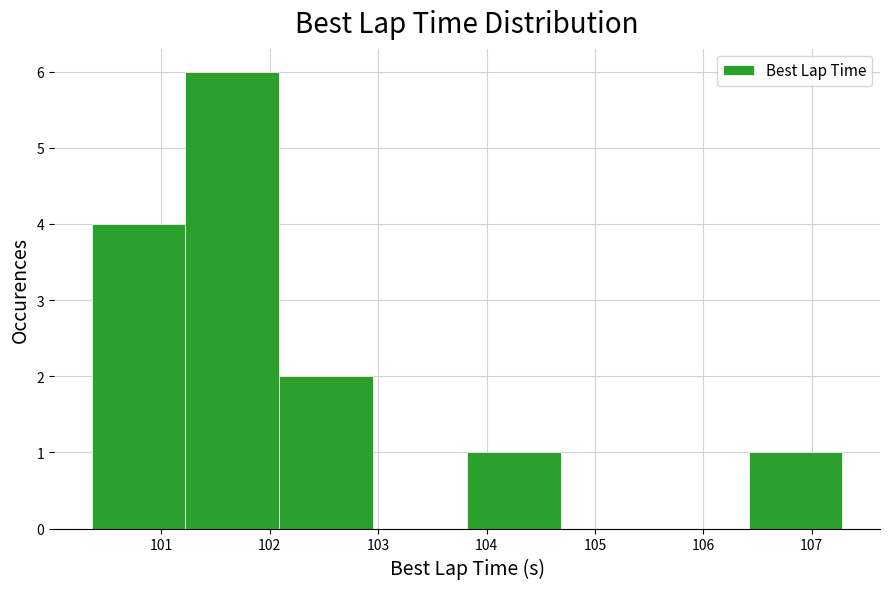

Reading left to right, transcribe this chart: for each bar, give the range it covers on the x-axis and its height. Neither the bar edges nor the heights are printed on the chart, so give them approximately, as read against the axes.

100.4 to 101.2: 4
101.2 to 102.1: 6
102.1 to 103.0: 2
103.0 to 103.8: 0
103.8 to 104.7: 1
104.7 to 105.6: 0
105.6 to 106.4: 0
106.4 to 107.3: 1